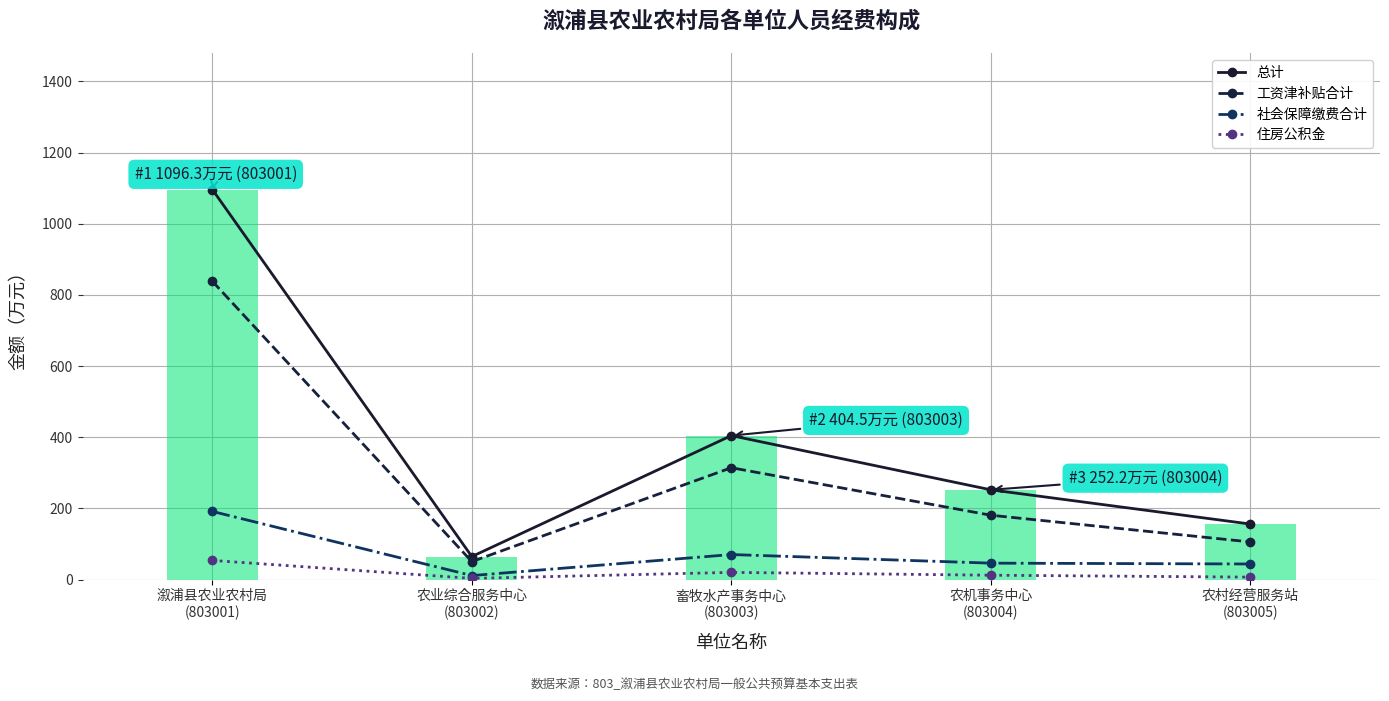

At which category does the chart reach its peak across all series?

溆浦县农业农村局
(803001)